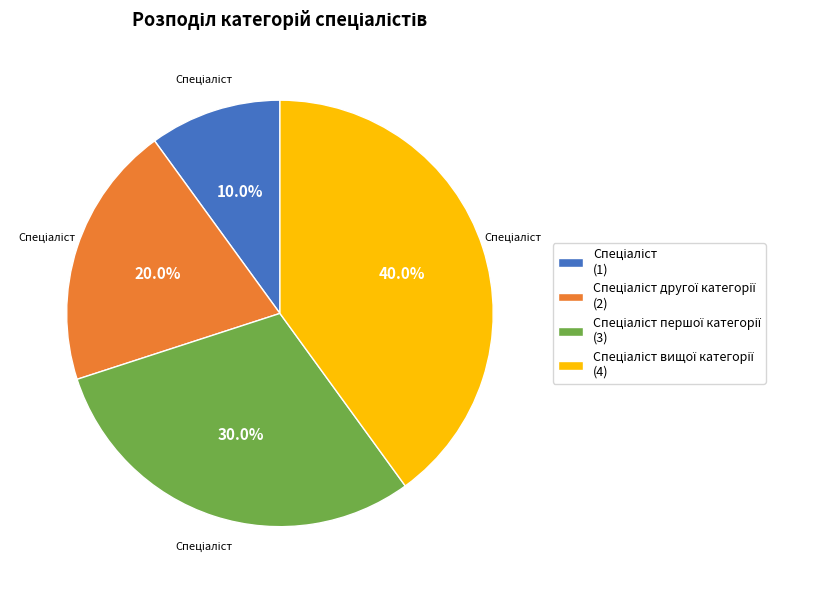

Is there a majority slice in this chart?

No